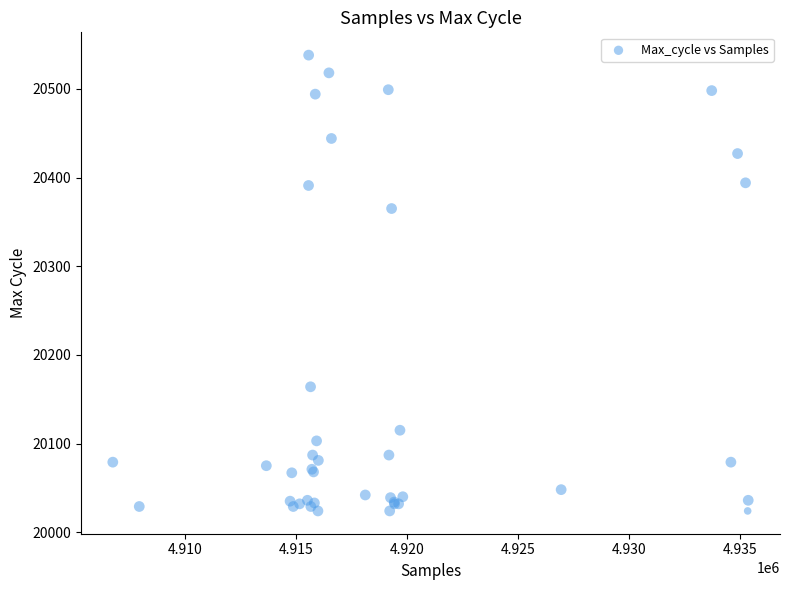

What Y value in the scatter plot is closest to 20281?

20365